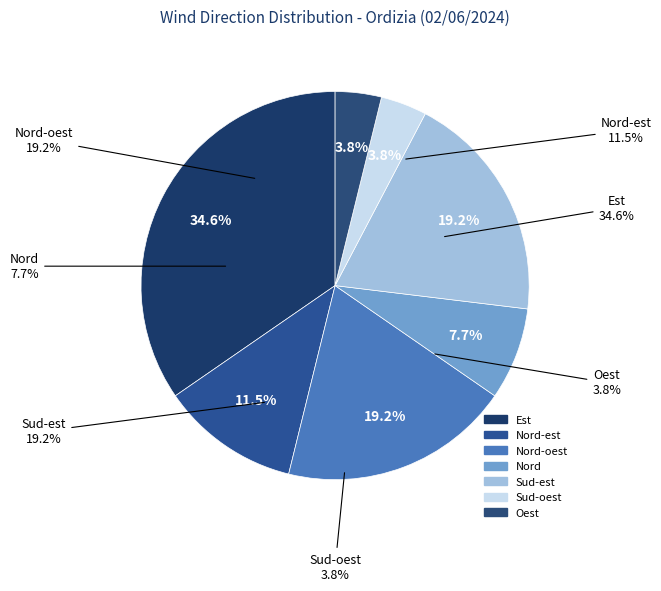

Rank the categories by value from lowest to highest.

Sud-oest, Oest, Nord, Nord-est, Nord-oest, Sud-est, Est